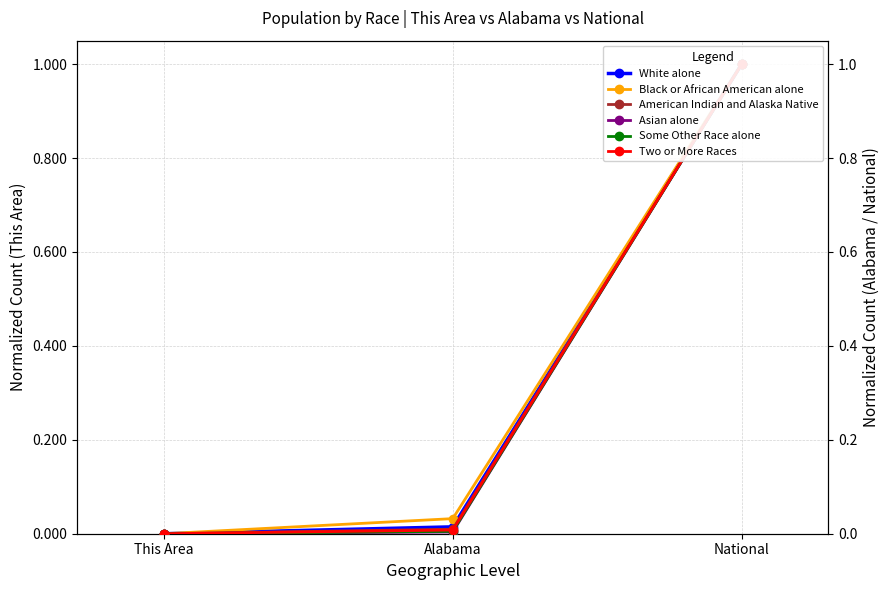

What is the difference between the maximum and second lowest values in the American Indian and Alaska Native series?

1.0